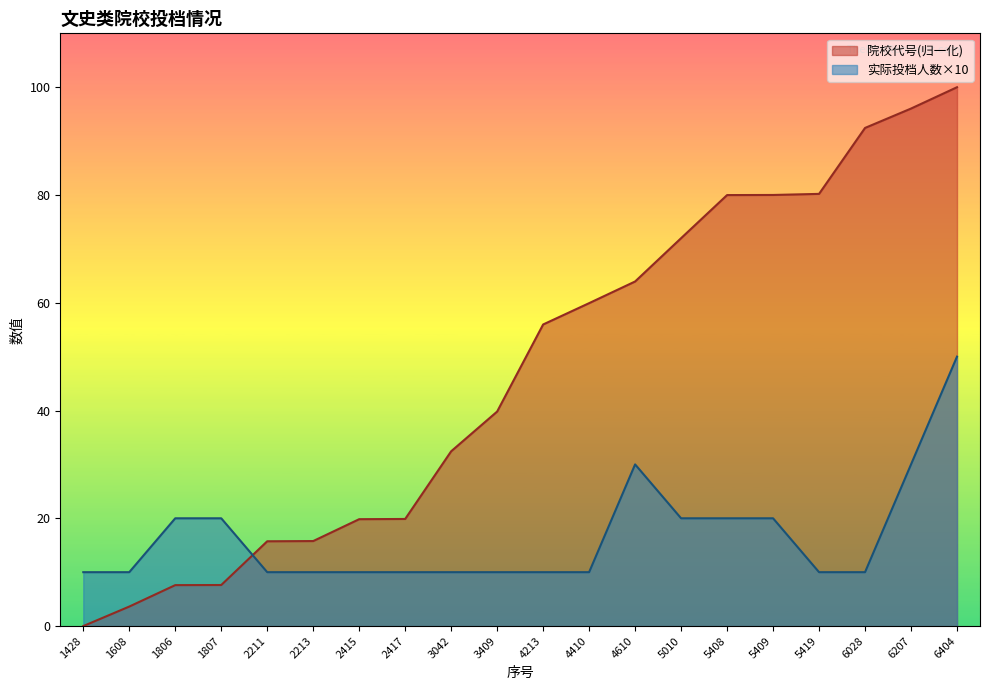

Which series has the largest total across all categories?

院校代号(归一化)